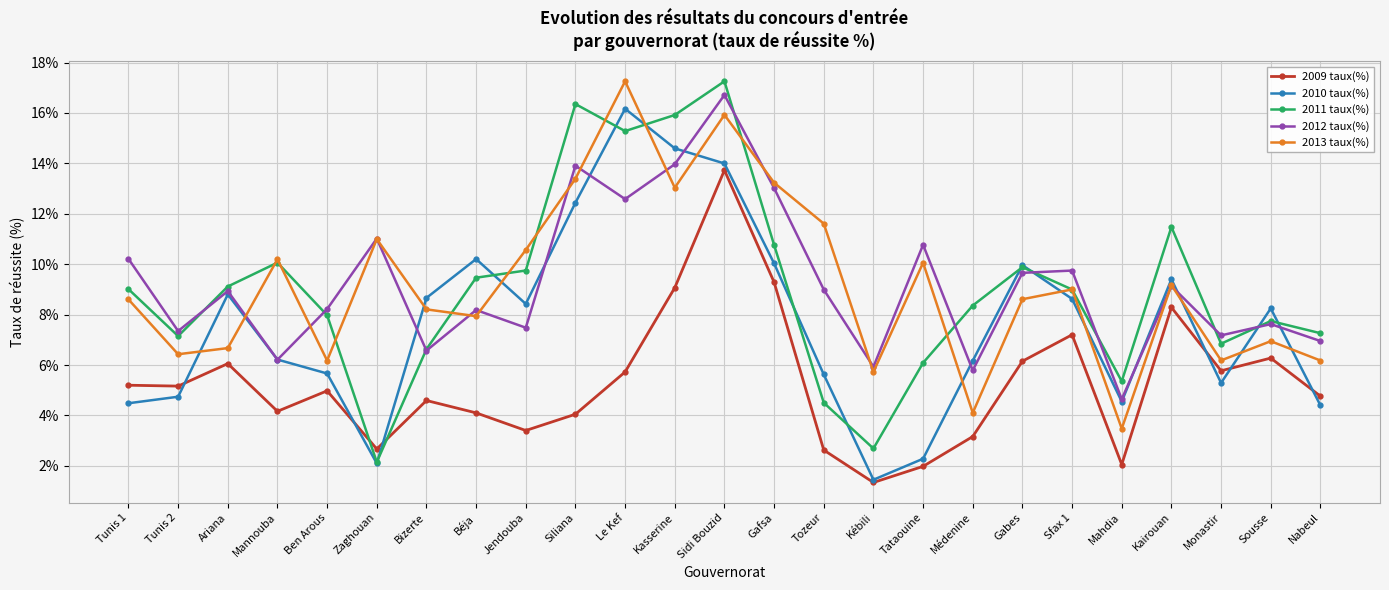

Is the value of 2011 taux(%) at Sousse greater than the value of 2009 taux(%) at Médenine?

Yes